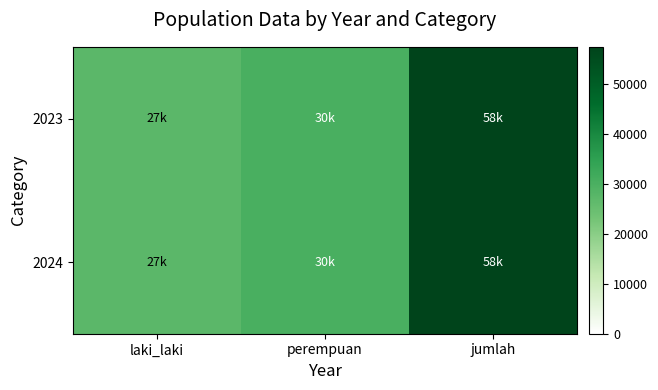

Reading left to right, transcribe all the data shown in this chart.

2023: laki_laki=27354	perempuan=30173	jumlah=57527
2024: laki_laki=27354	perempuan=30173	jumlah=57527